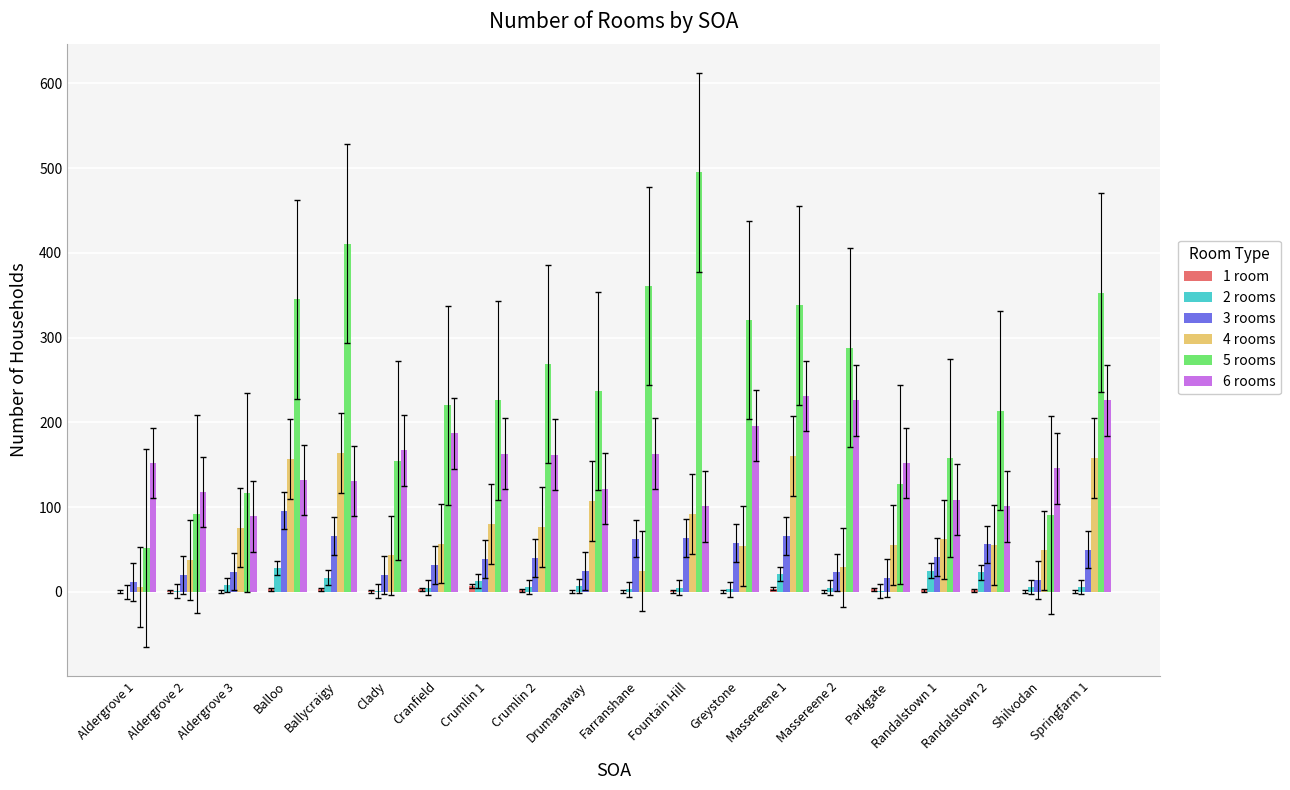

Is it true that 5 rooms equals 312 at Cranfield?

False